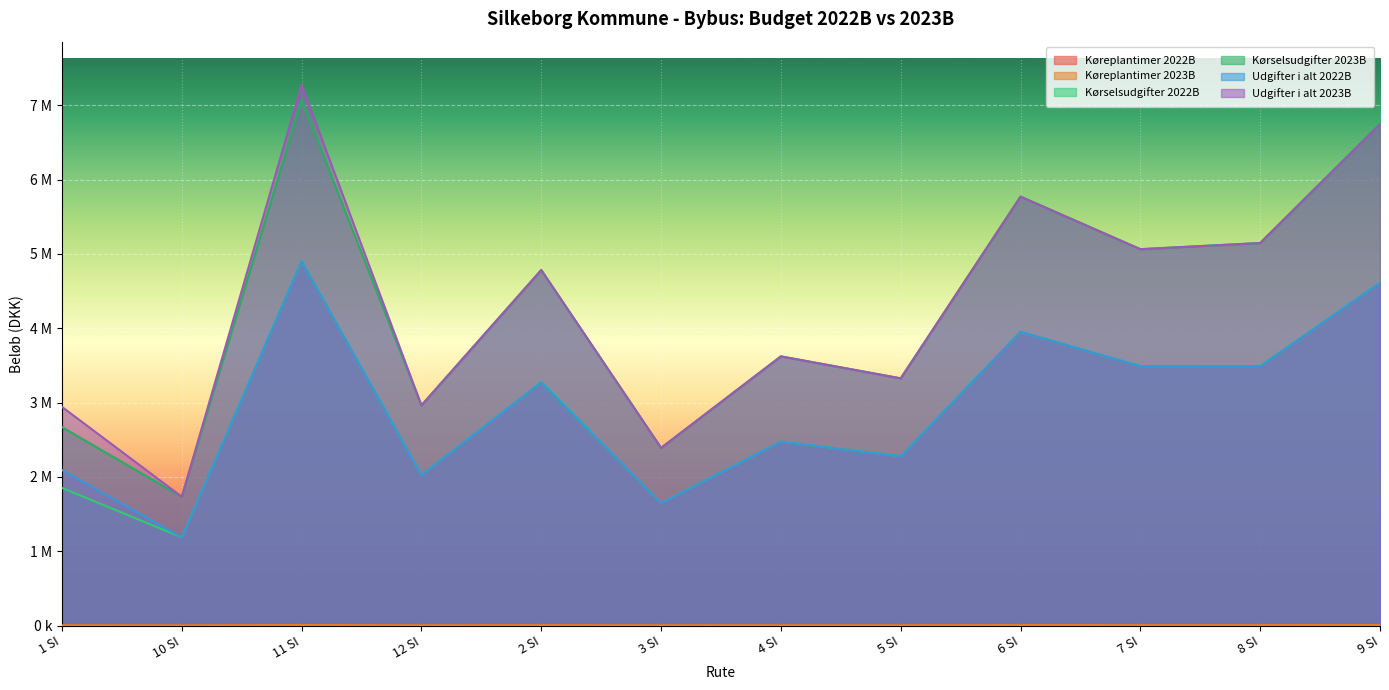

Reading right to left, transcribe all the data shown in this chart.

Køreplantimer 2022B: 9 SI=7089.0	8 SI=5365.5	7 SI=5247.3	6 SI=5987.8	5 SI=3582.9	4 SI=3706.8	3 SI=2544.1	2 SI=5173.0	12 SI=2948.9	11 SI=7551.5	10 SI=1824.6	1 SI=2880.3
Køreplantimer 2023B: 9 SI=7095.2	8 SI=5394.1	7 SI=5252.4	6 SI=5993.9	5 SI=3579.5	4 SI=3708.0	3 SI=2544.9	2 SI=5187.7	12 SI=2949.1	11 SI=7380.1	10 SI=1825.2	1 SI=2881.3
Kørselsudgifter 2022B: 9 SI=4613909.1	8 SI=3489547.1	7 SI=3489370.0	6 SI=3952680.4	5 SI=2277737.5	4 SI=2475459.7	3 SI=1648437.3	2 SI=3273189.7	12 SI=2024990.5	11 SI=4903189.4	10 SI=1186800.8	1 SI=1851732.8
Kørselsudgifter 2023B: 9 SI=6746178.4	8 SI=5146233.9	7 SI=5063098.4	6 SI=5769991.2	5 SI=3325758.3	4 SI=3621501.3	3 SI=2390250.5	2 SI=4782867.2	12 SI=2962144.7	11 SI=7067735.6	10 SI=1733086.8	1 SI=2670127.9
Udgifter i alt 2022B: 9 SI=4613909.1	8 SI=3489547.1	7 SI=3489370.0	6 SI=3952680.4	5 SI=2277737.5	4 SI=2475459.7	3 SI=1648437.3	2 SI=3273189.7	12 SI=2024990.5	11 SI=4903189.4	10 SI=1186800.8	1 SI=2092732.8
Udgifter i alt 2023B: 9 SI=6746178.4	8 SI=5146233.9	7 SI=5063098.4	6 SI=5769991.2	5 SI=3325758.3	4 SI=3621501.3	3 SI=2390250.5	2 SI=4782867.2	12 SI=2962144.7	11 SI=7272892.8	10 SI=1733086.8	1 SI=2941777.9